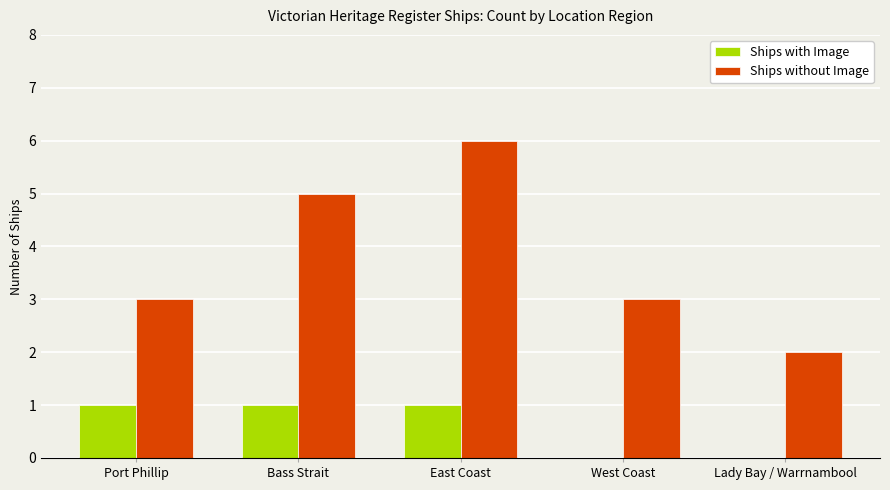

The Ships without Image series shows 8 at East Coast. True or false?

False